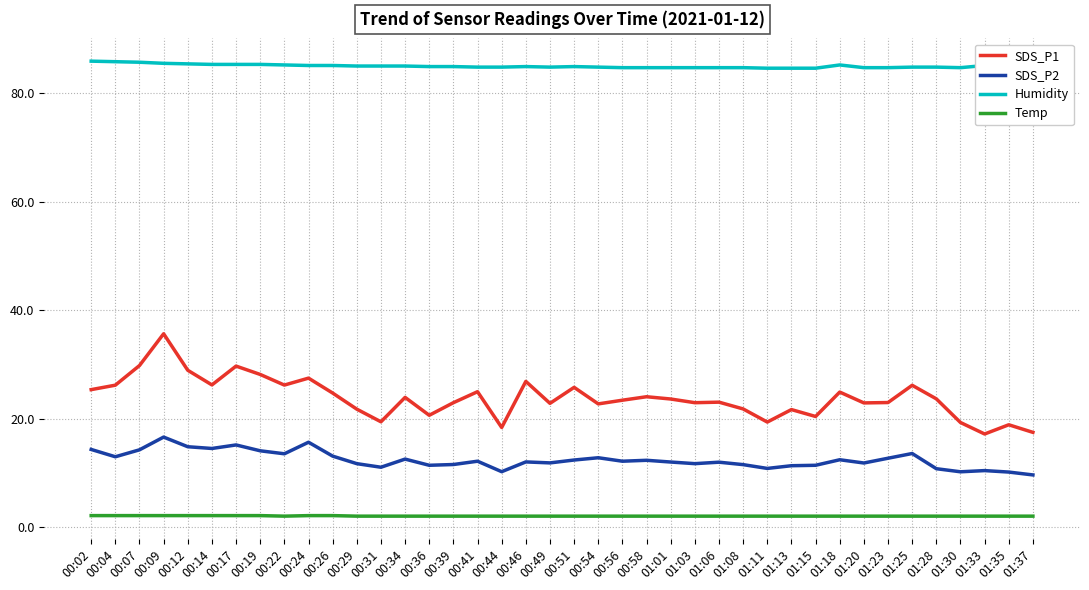

Reading left to right, what are all the values shown in this chart?

SDS_P1: 25.3	26.1	29.8	35.6	28.9	26.2	29.7	28.1	26.2	27.4	24.7	21.7	19.4	23.9	20.6	22.9	24.9	18.4	26.9	22.8	25.8	22.7	23.4	24.0	23.6	22.9	23.0	21.8	19.4	21.6	20.4	24.9	22.9	22.9	26.1	23.6	19.3	17.1	18.9	17.4
SDS_P2: 14.3	12.9	14.2	16.6	14.8	14.5	15.1	14.1	13.5	15.6	13.1	11.7	11.0	12.5	11.4	11.5	12.1	10.2	12.0	11.8	12.3	12.8	12.1	12.3	12.0	11.7	11.9	11.5	10.8	11.3	11.4	12.4	11.8	12.7	13.6	10.8	10.2	10.4	10.1	9.6
Humidity: 85.9	85.8	85.7	85.5	85.4	85.3	85.3	85.3	85.2	85.1	85.1	85.0	85.0	85.0	84.9	84.9	84.8	84.8	84.9	84.8	84.9	84.8	84.7	84.7	84.7	84.7	84.7	84.7	84.6	84.6	84.6	85.2	84.7	84.7	84.8	84.8	84.7	85.1	84.6	84.6
Temp: 2.1	2.1	2.1	2.1	2.1	2.1	2.1	2.1	2.0	2.1	2.1	2.0	2.0	2.0	2.0	2.0	2.0	2.0	2.0	2.0	2.0	2.0	2.0	2.0	2.0	2.0	2.0	2.0	2.0	2.0	2.0	2.0	2.0	2.0	2.0	2.0	2.0	2.0	2.0	2.0